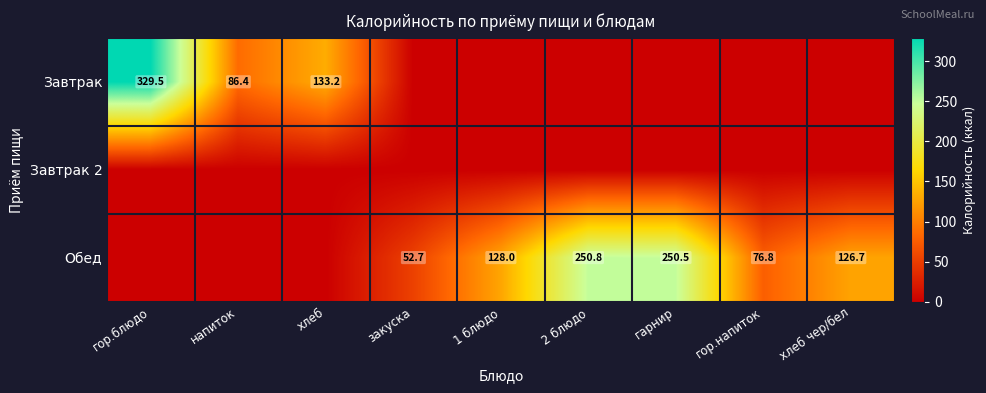

Which has a higher value, гор.блюдо or гор.напиток?

гор.блюдо